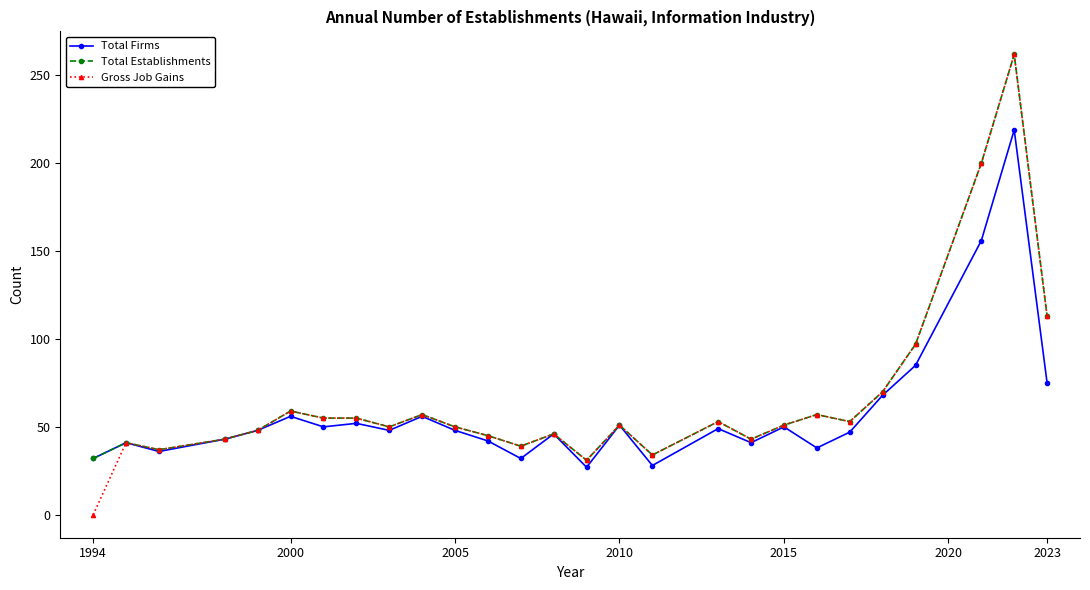

Is this an area chart (filled region under the line)?

No